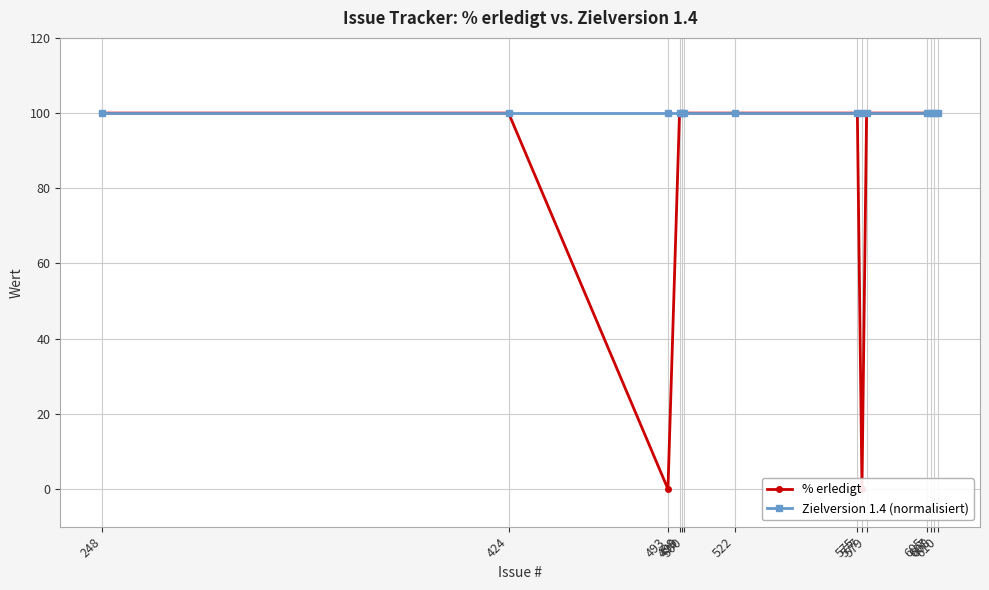

True or false: Zielversion 1.4 (normalisiert) has a value of 100 at 424.

True